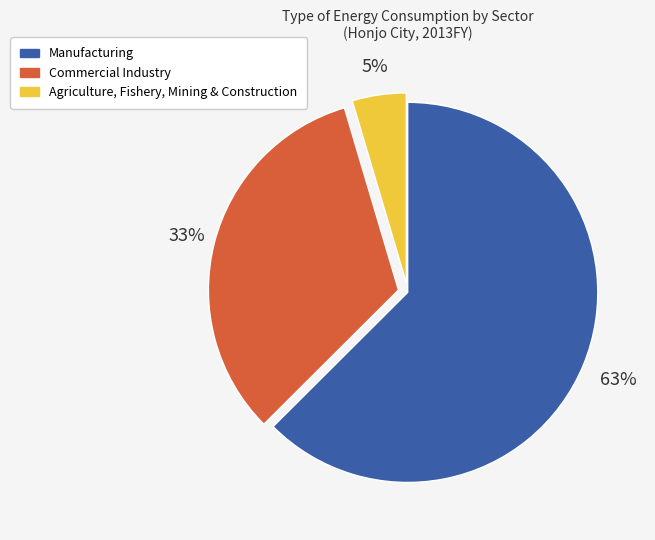

To the nearest percent, what is the combined percentage of Commercial Industry and Manufacturing?

95%